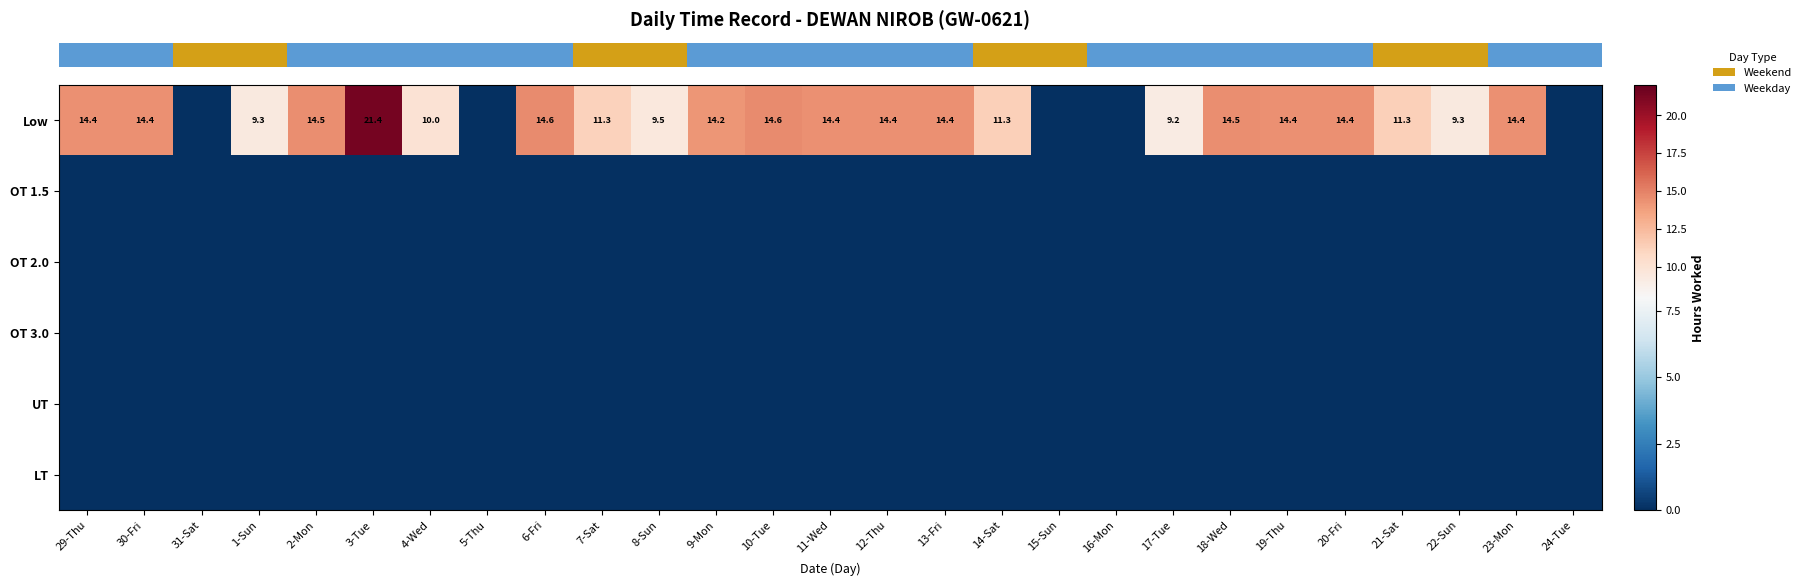

What is the total value across all series at 4-Wed?

10.0